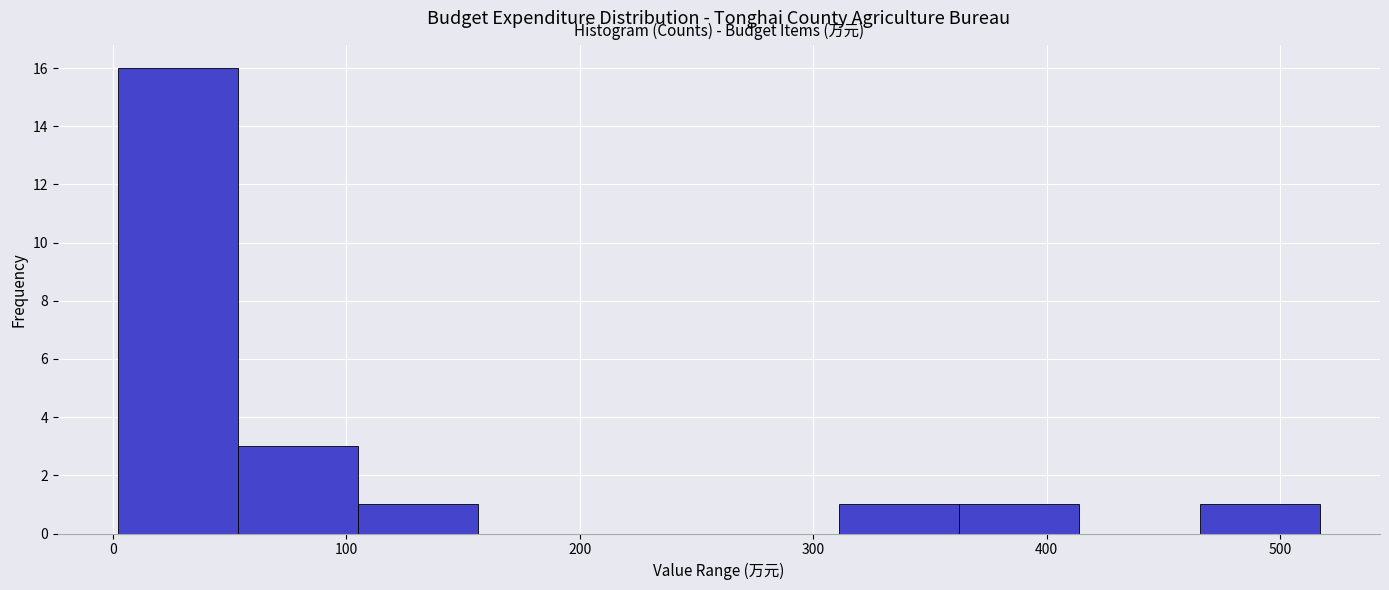

What is the height of the bar covering 470 to 520 on the x-axis? Neither the bar edges nor the heights are printed on the chart, so give them approximately, as read against the axes.

1